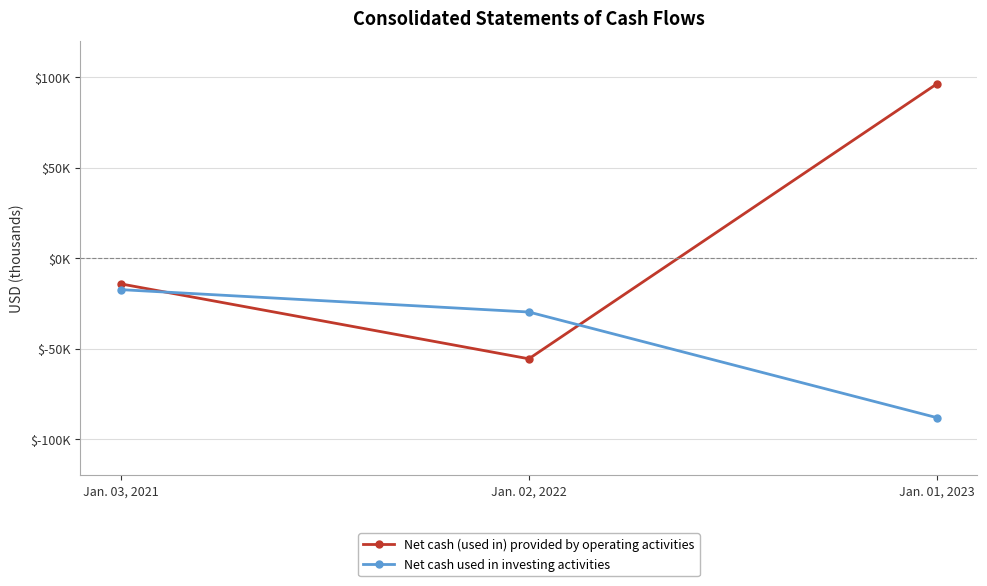

At which label does Net cash (used in) provided by operating activities reach its minimum?

Jan. 02, 2022